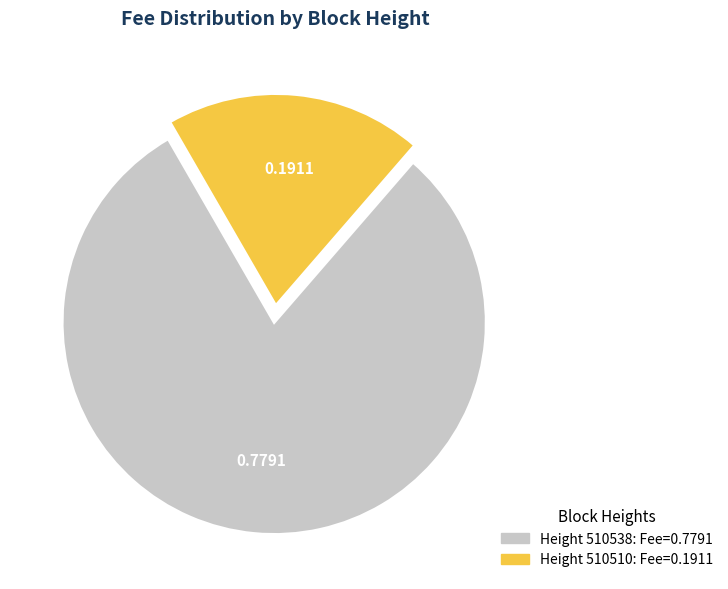

Is there a majority slice in this chart?

Yes